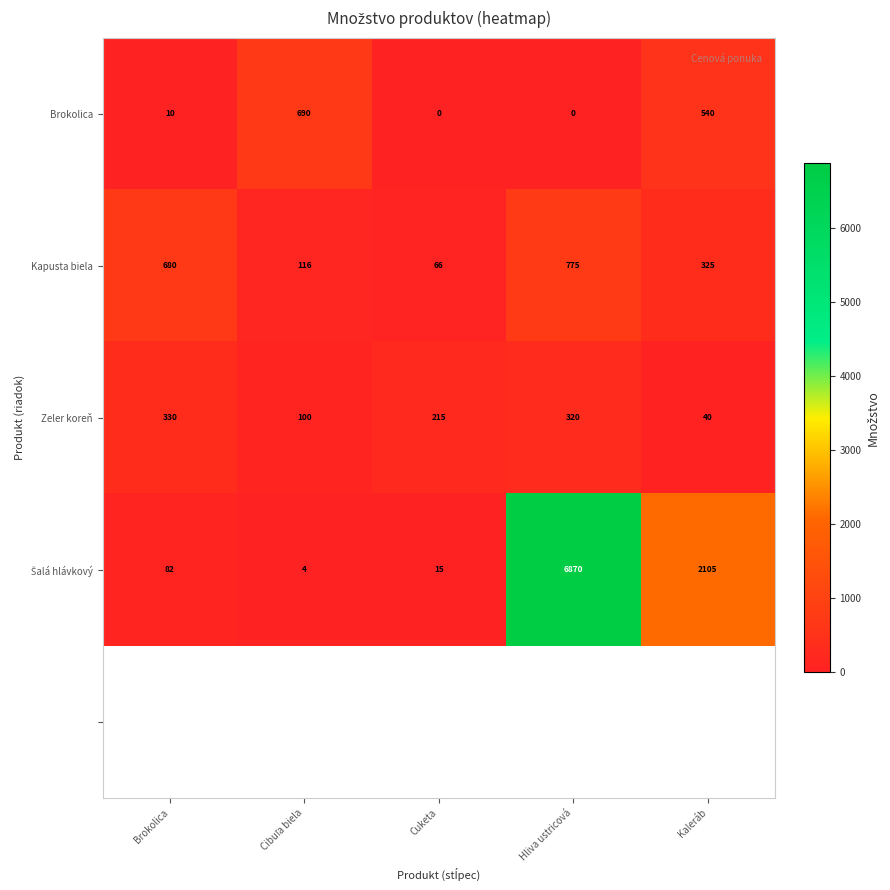

What is the average value of the Kapusta biela series?

392